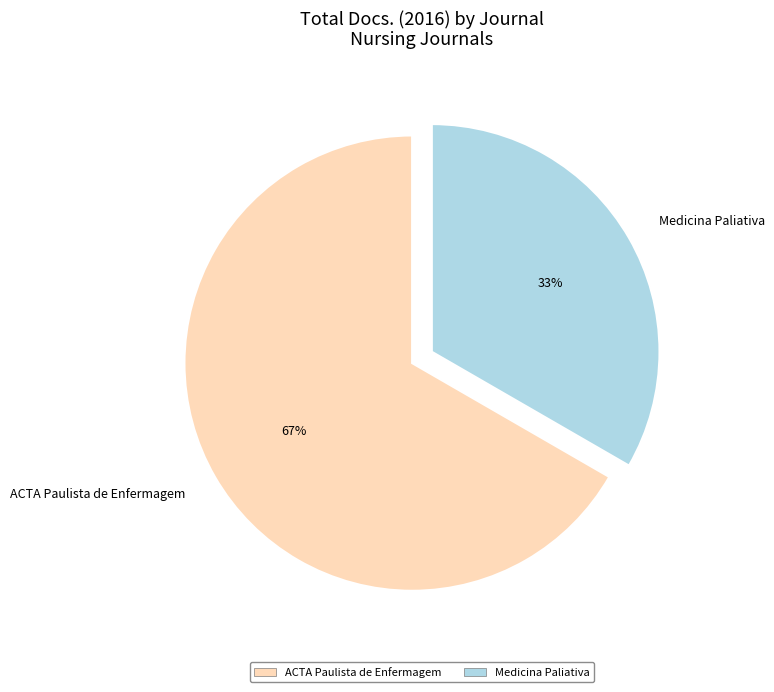

Between ACTA Paulista de Enfermagem and Medicina Paliativa, which is larger?

ACTA Paulista de Enfermagem